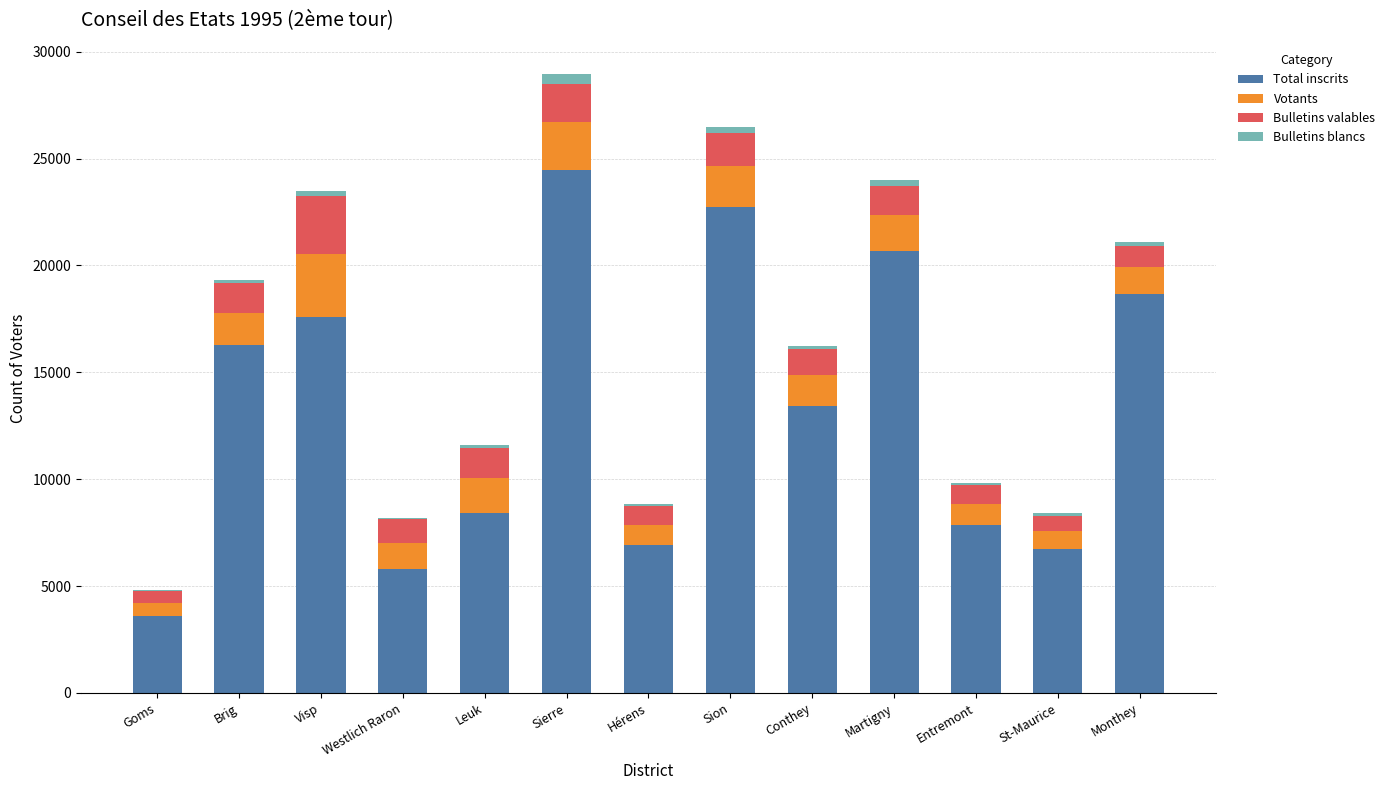

At which category is the sum across all series the highest?

Sierre